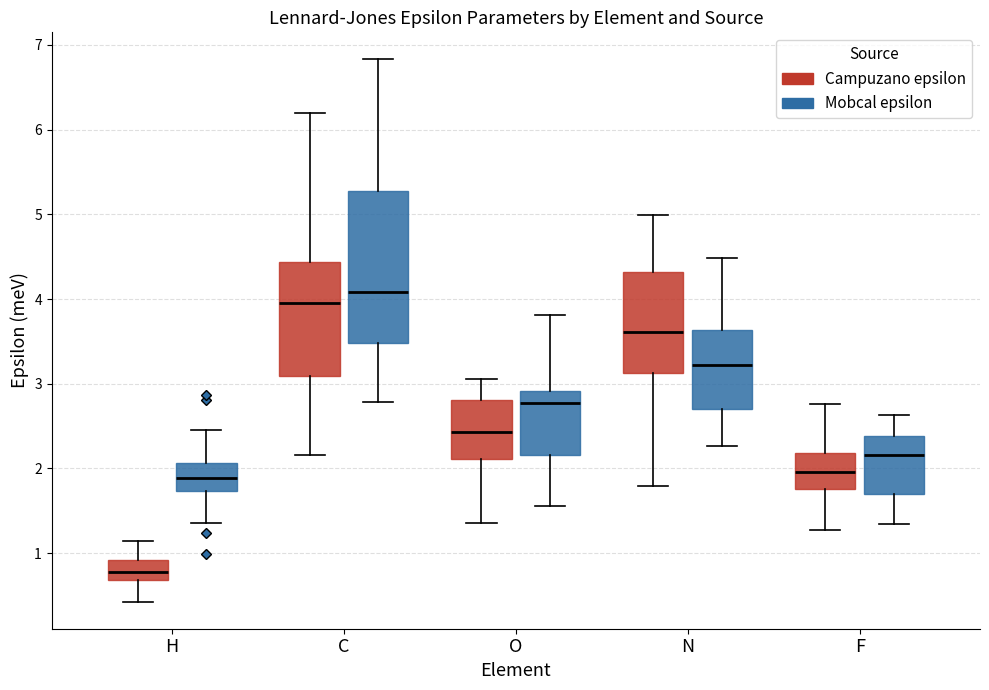

Which box has the lowest median line?

H (Campuzano epsilon)